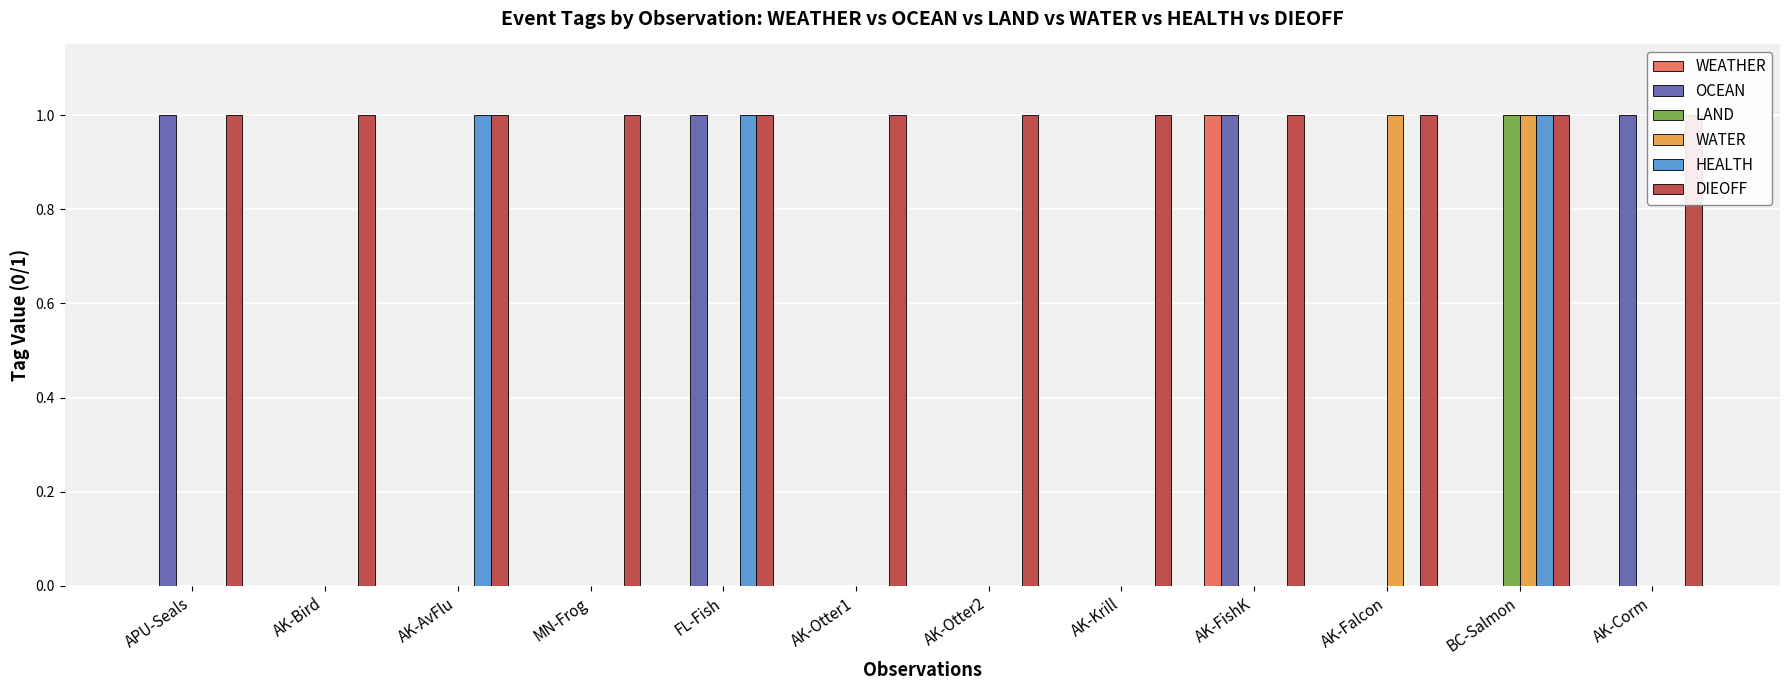

What is the difference between the highest and lowest values at AK-Krill?

1